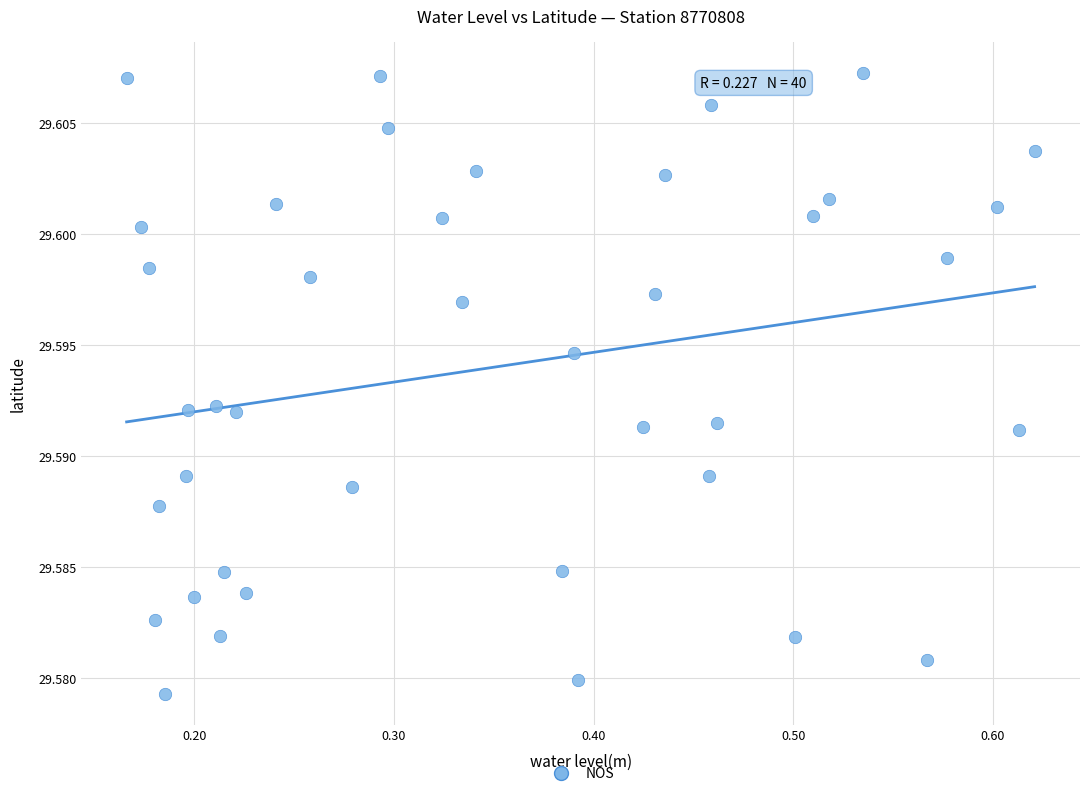

What is the range of X values (max minus min)?

0.5